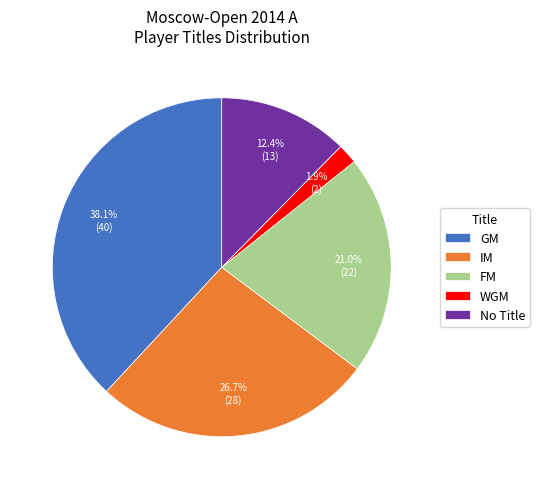

Does any single category account for the majority?

No